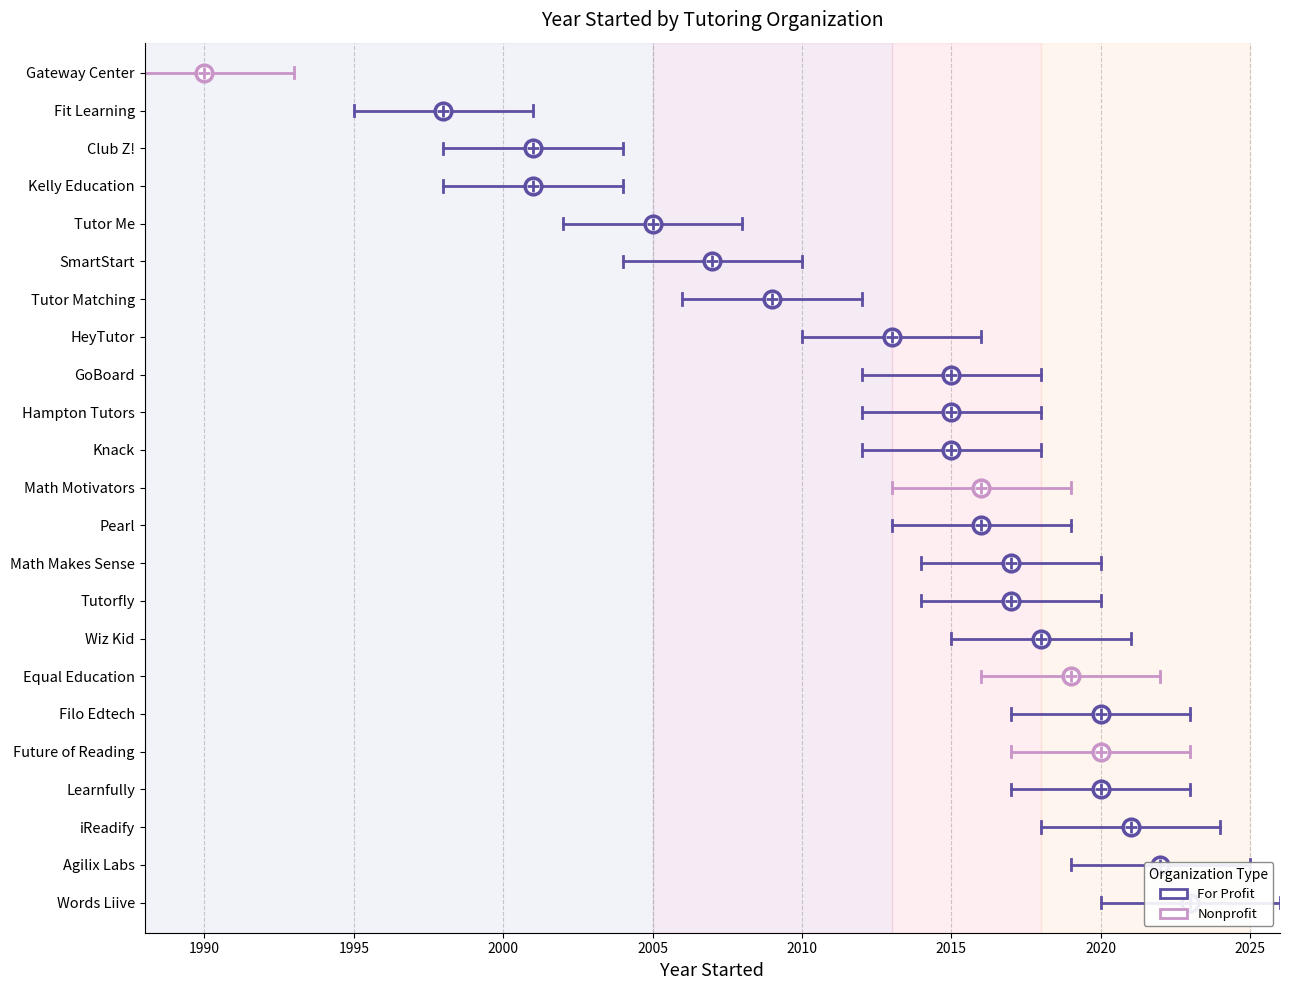

Which category has the highest value across all series?

Words Liive